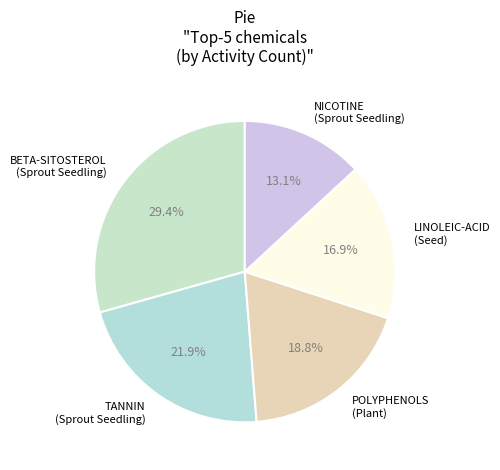

How many slices are in this pie chart?

5